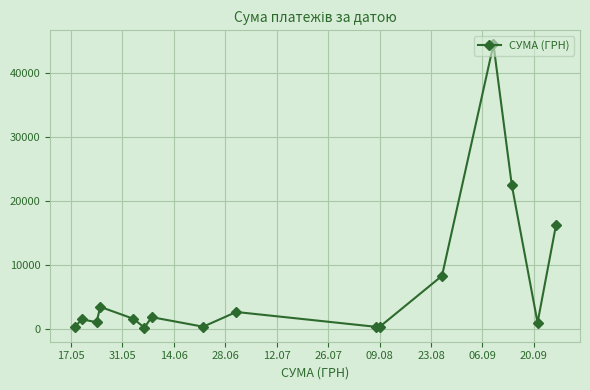

What is the maximum value shown in the chart?

44400.2